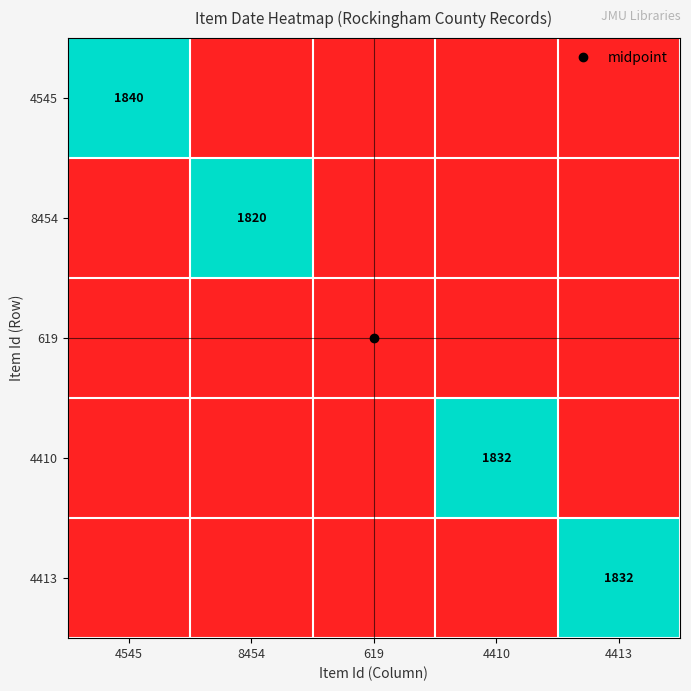

Is it true that 4545 equals 1286 at 4413?

False